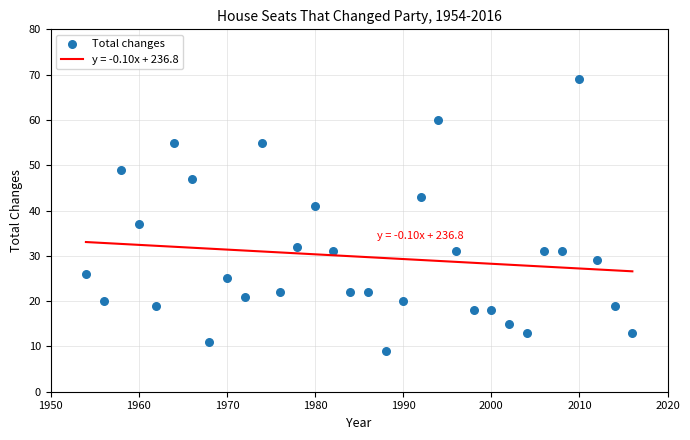

What is the range of X values (max minus min)?

62